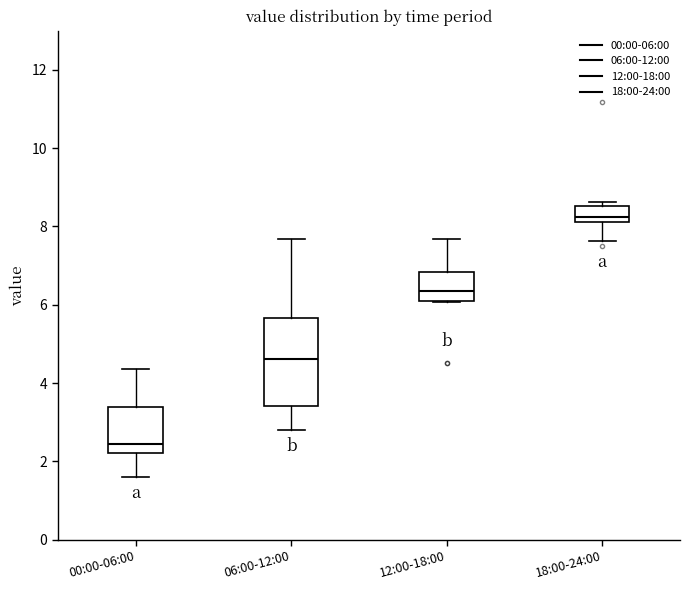

Which box's median line is the highest?

18:00-24:00